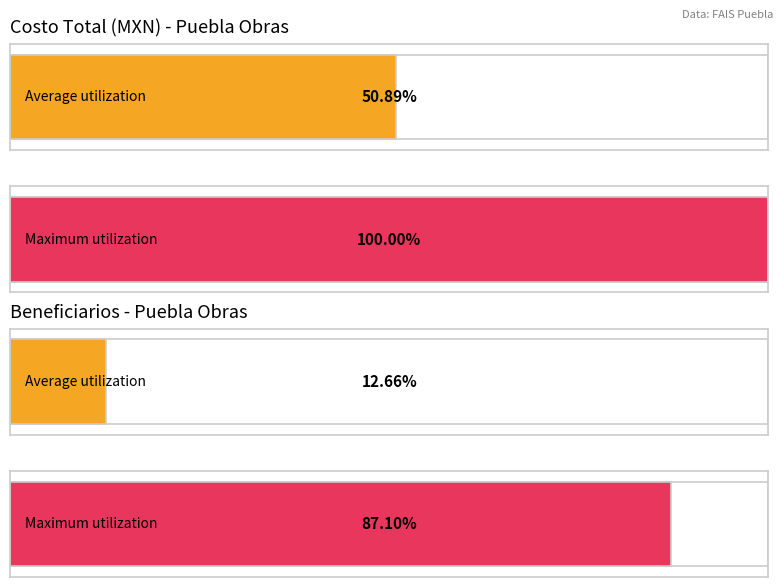

What is the sum of all COSTO values?

13715668.5